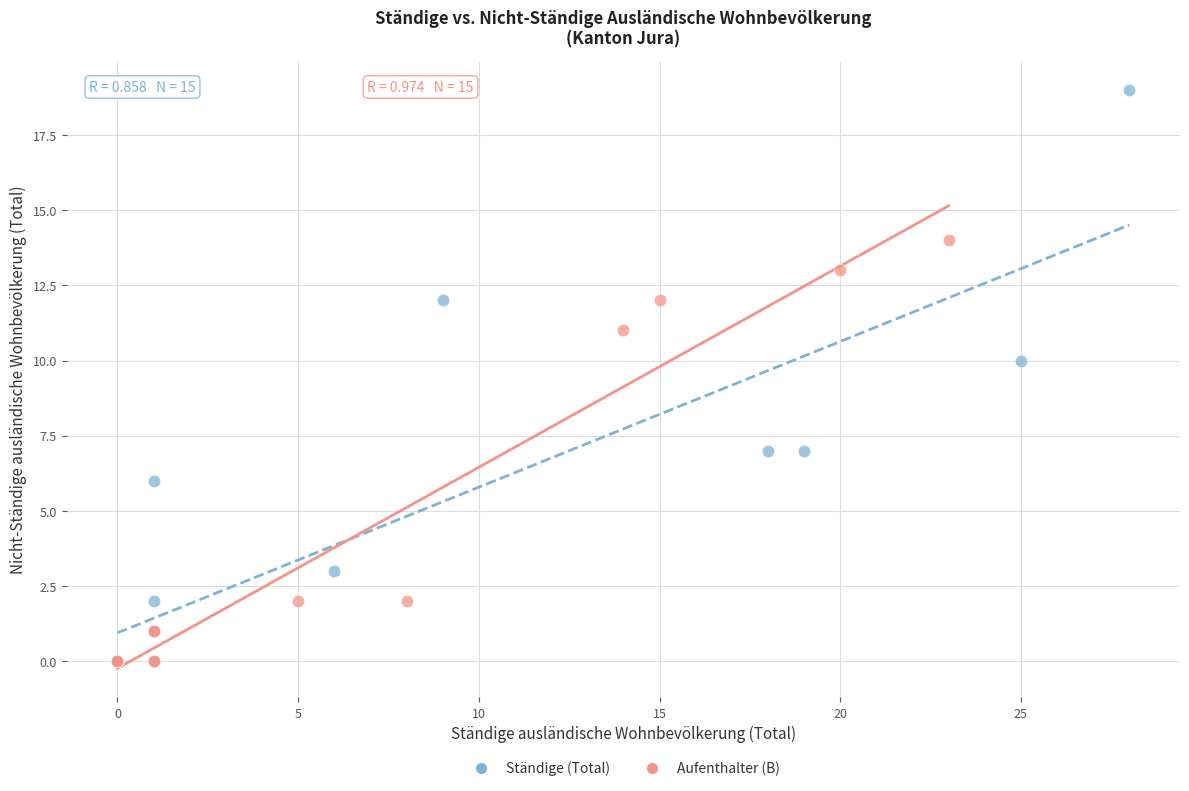

Which series contains the highest Y value?

Ständige (Total)